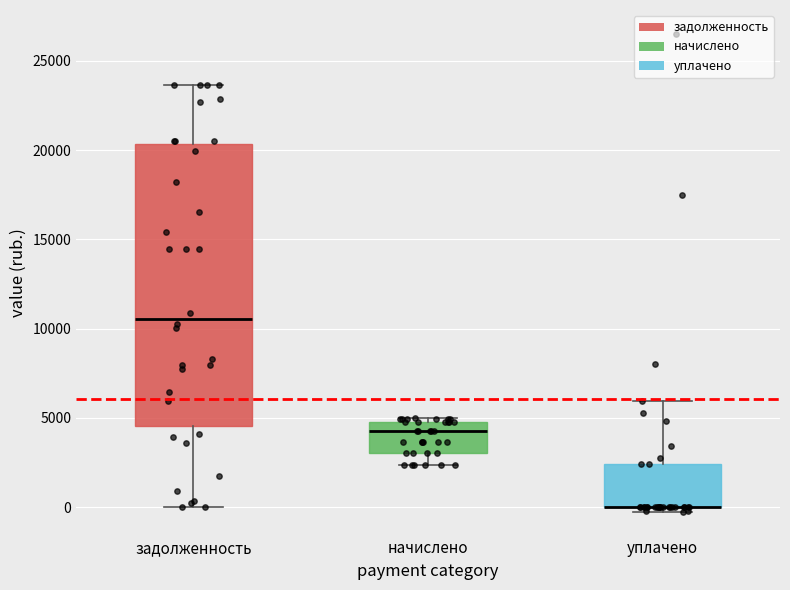

Reading left to right, transcribe this box plot: for each box, give where its median line is, the range the box spans, and where its two whiskers end, as read against the y-axis. The values are not printed on the chart, so give them approximately, as read against the axis.

задолженность: median 10500, box 4500 to 20500, whiskers 0 to 23500
начислено: median 4500, box 3000 to 5000, whiskers 2500 to 5000 (just above the box's upper edge)
уплачено: median 0 (drawn on the box's lower edge), box 0 to 2500, whiskers 0 (just below the box's lower edge) to 6000